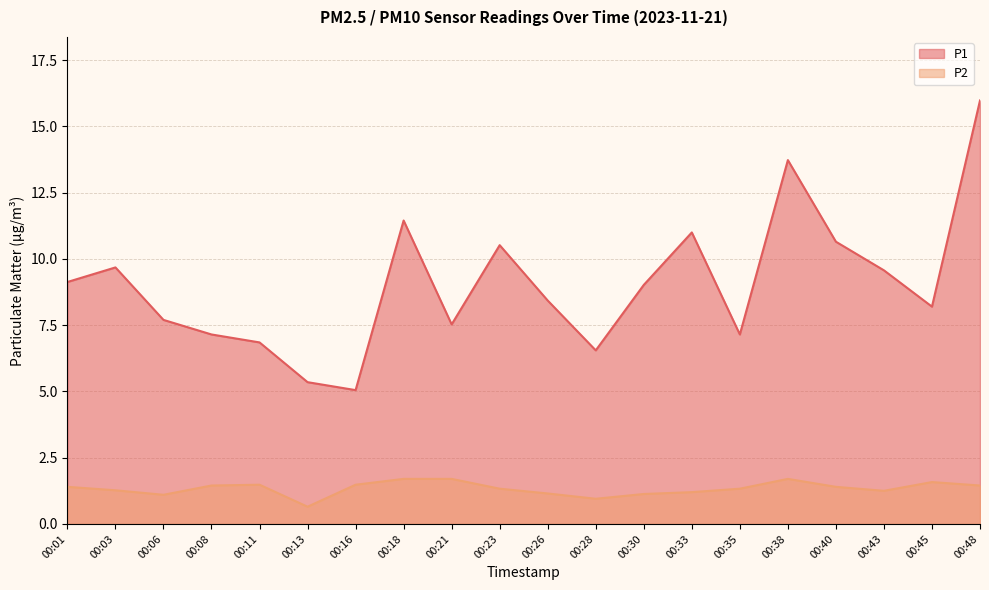

How many lines are shown in the chart?

2